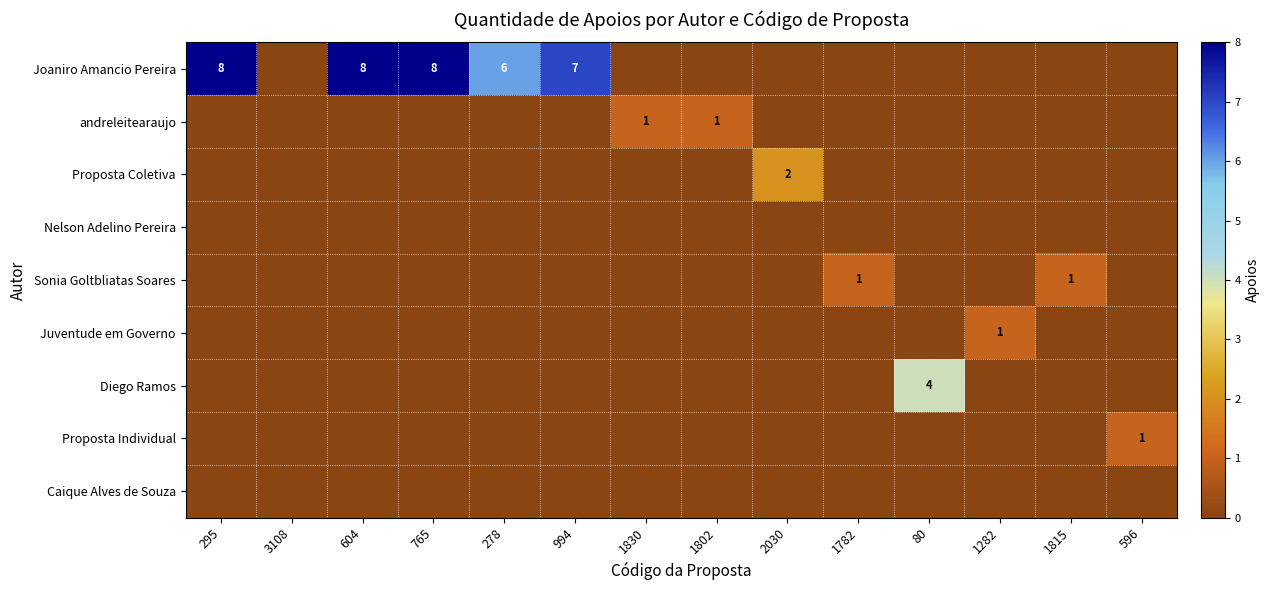

What is the spread (max minus min) of values at 596?

1